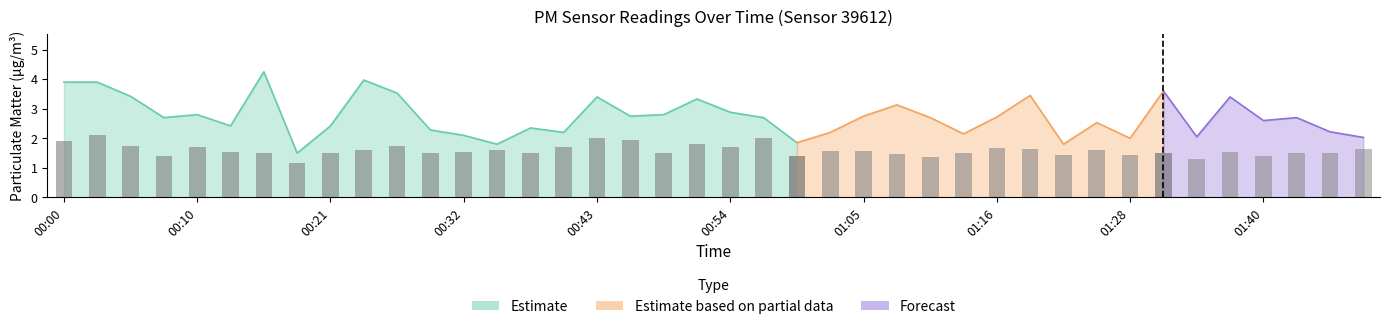

What is the maximum value for P2?

2.1